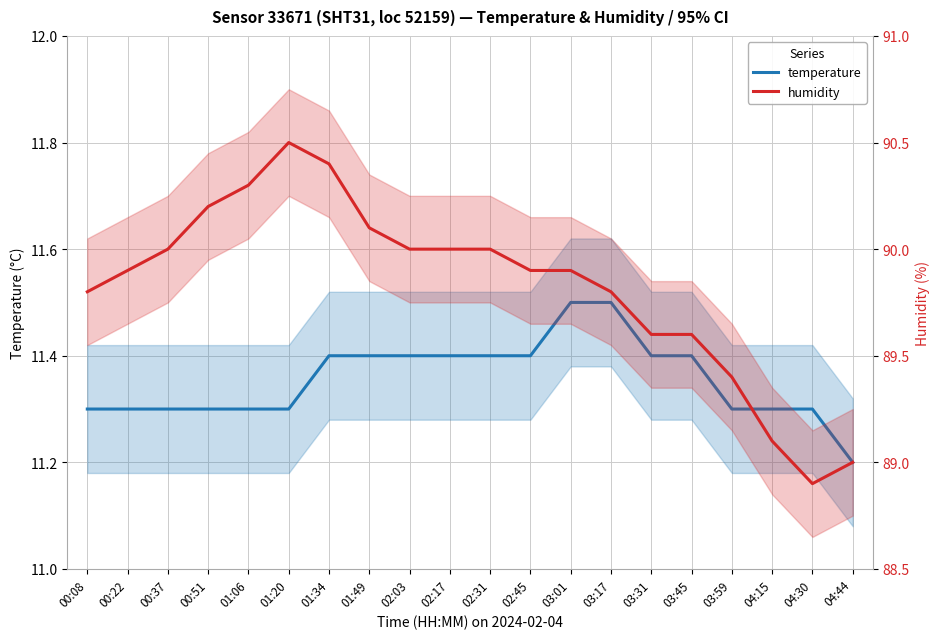

What is the difference between the humidity values at 03:17 and 00:22?

0.1